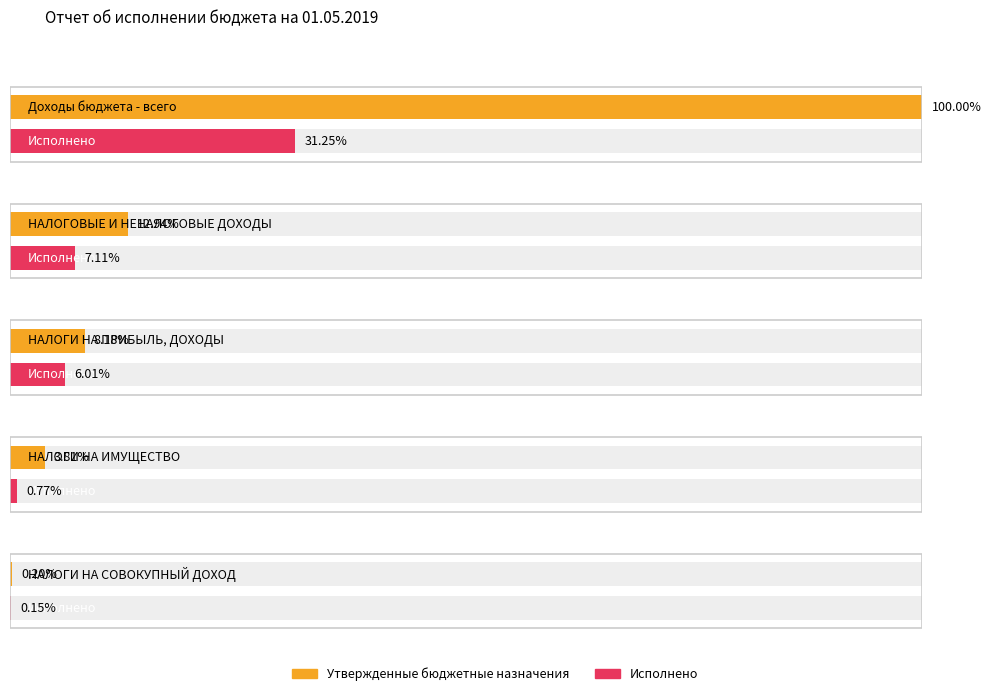

True or false: Утвержденные бюджетные назначения has a value of 646000.0 at НАЛОГИ НА ПРИБЫЛЬ, ДОХОДЫ.

True